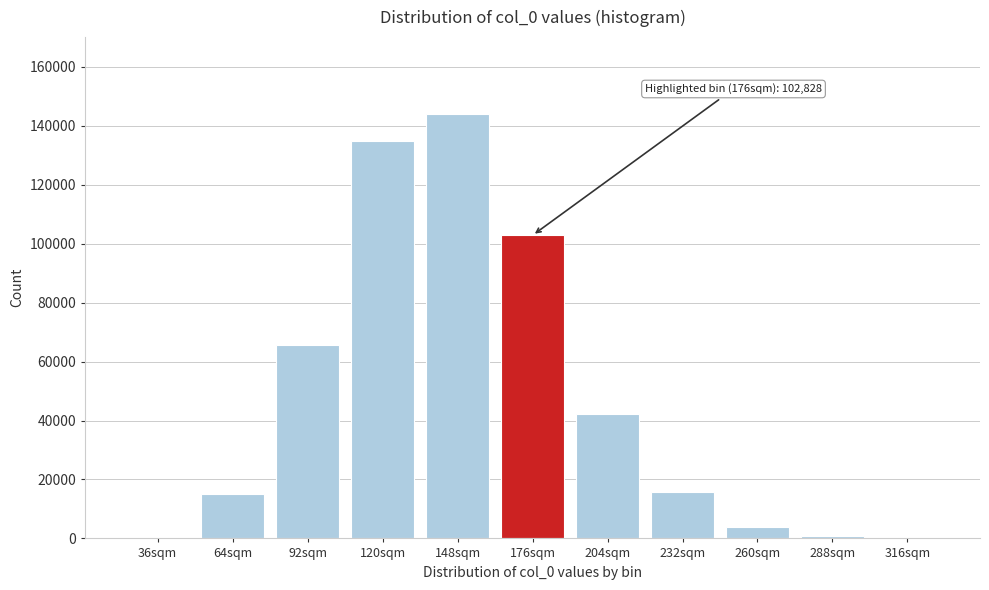

What is the sum of all values?

525575